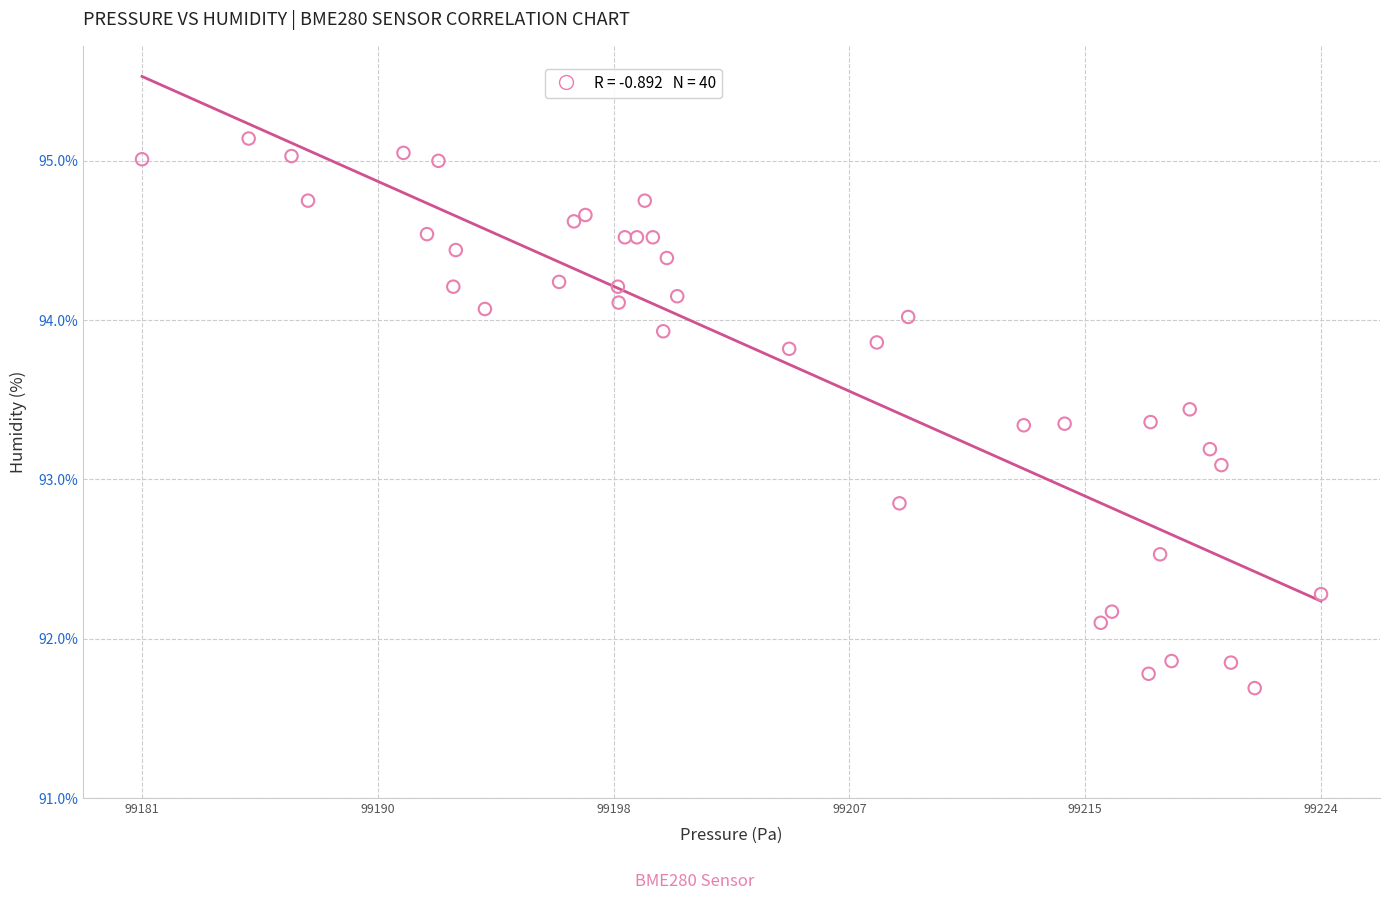

What Y value in the scatter plot is closest to 93?

93.1